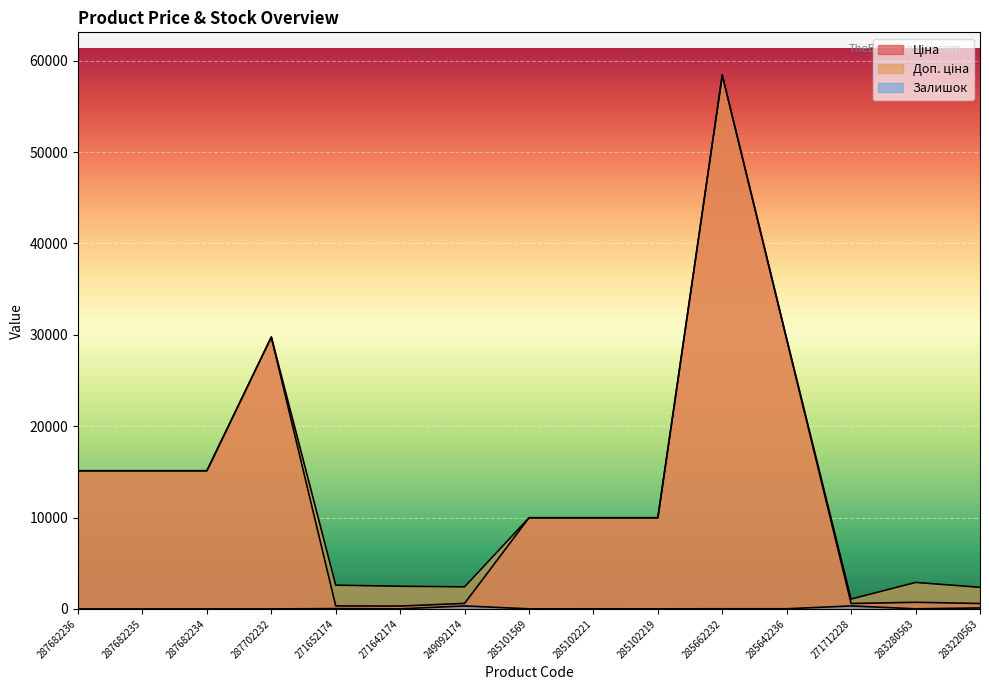

Count the number of data series in this chart.

3